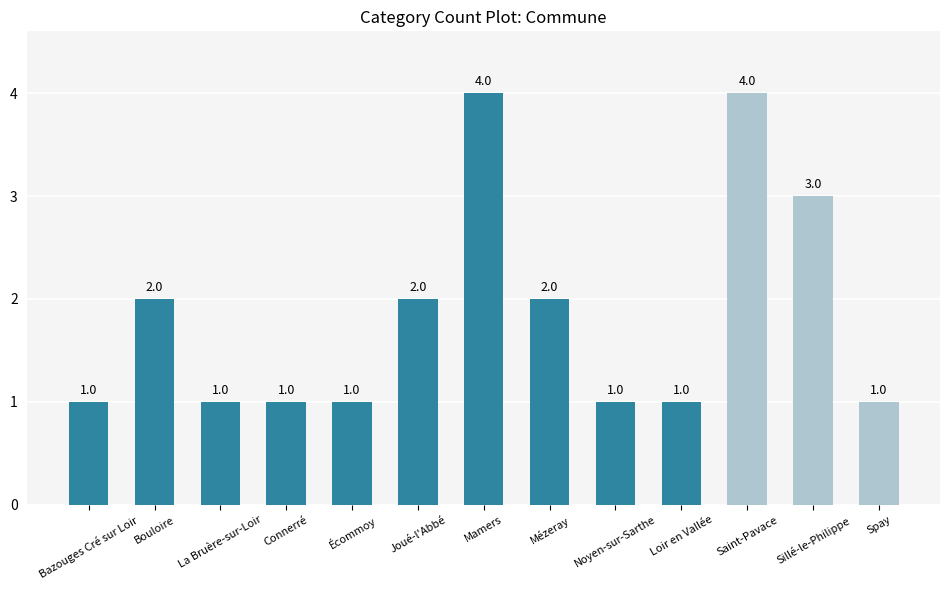

How many values are between 1 and 2?

10